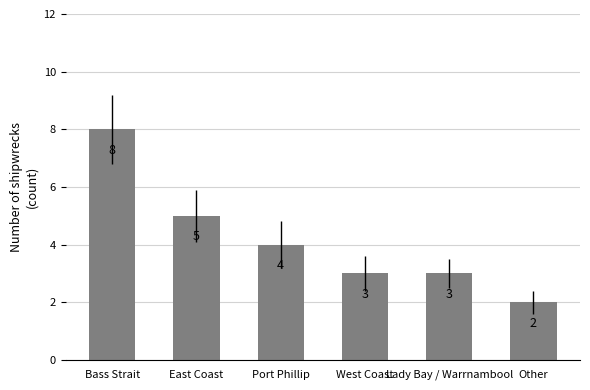

Which category has the lowest value across all series?

Other